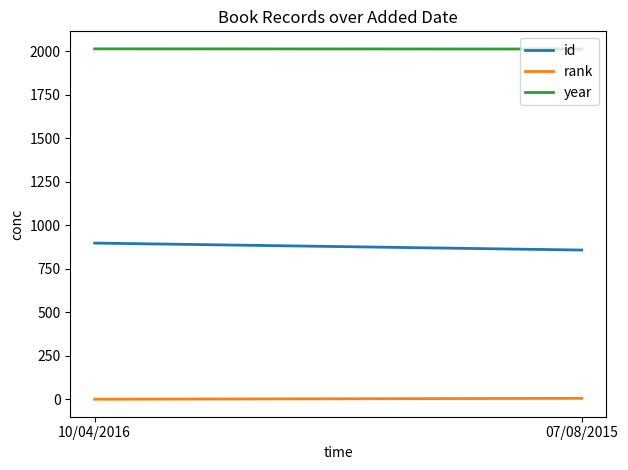

What is the average value of the rank series?

4